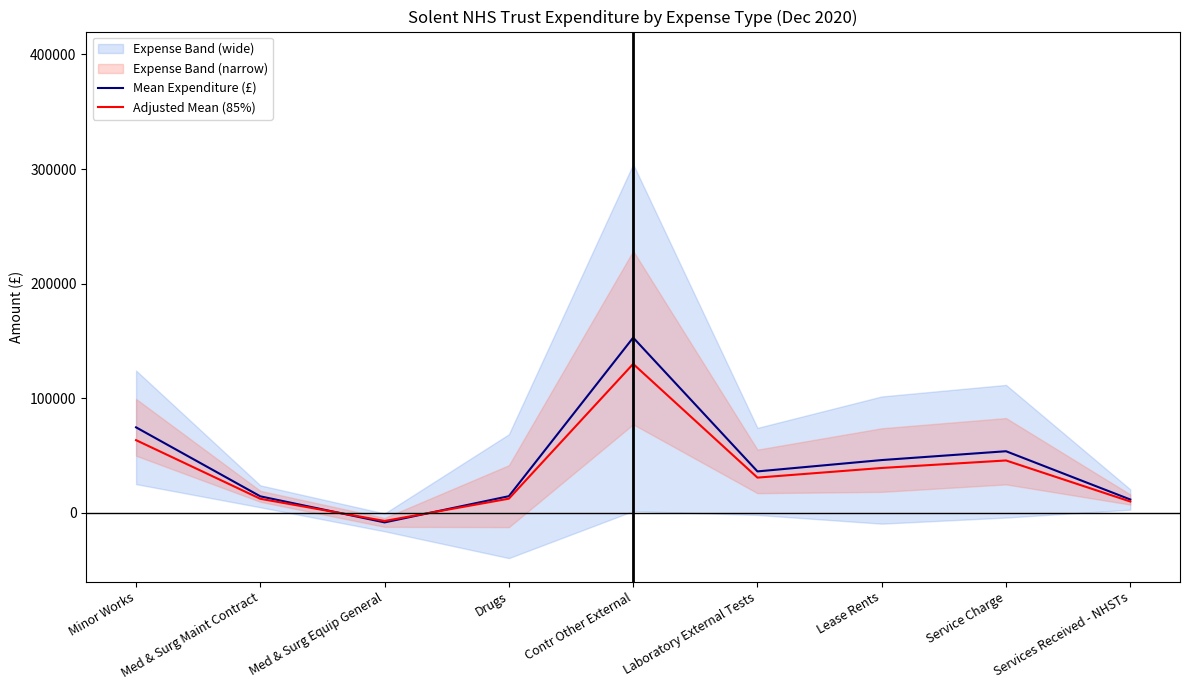

In Adjusted Mean (85%), how many points are lower than both neighbors (excluding endpoints)?

2